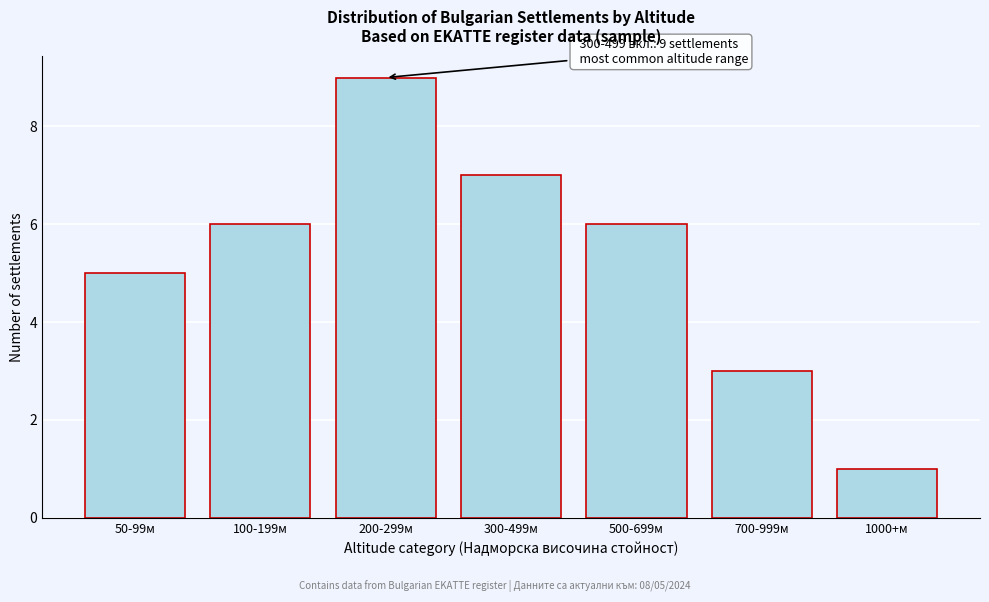

Reading left to right, what are all the values shown in this chart?

5	6	9	7	6	3	1